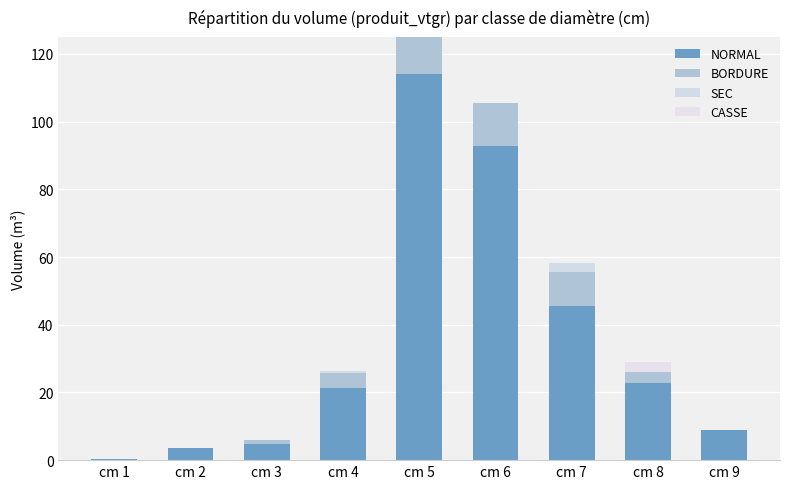

At how many categories does at least one series exceed 2?

8